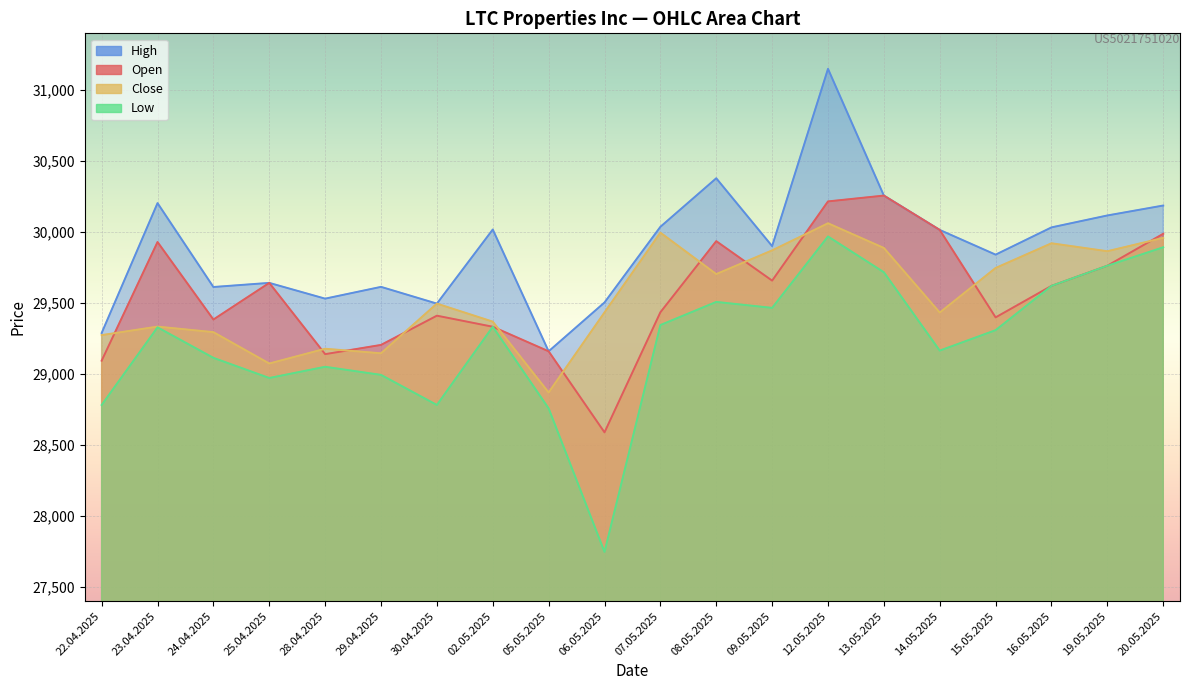

What are all the series names shown in the legend?

Open, High, Low, Close